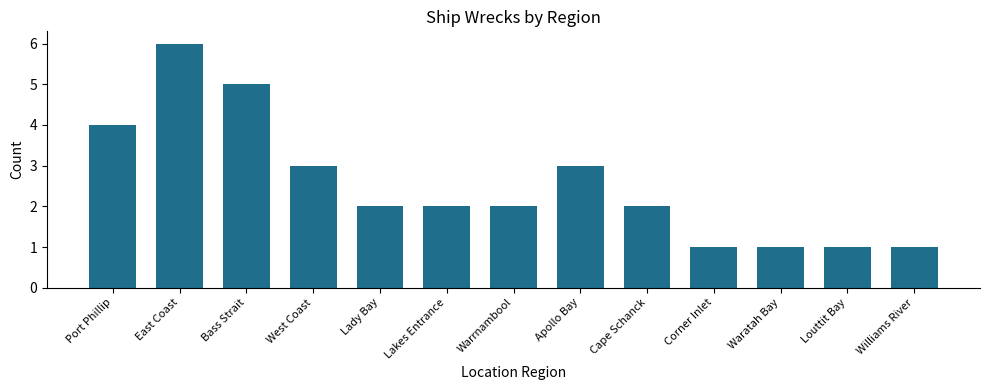

What is the sum of all values?

33